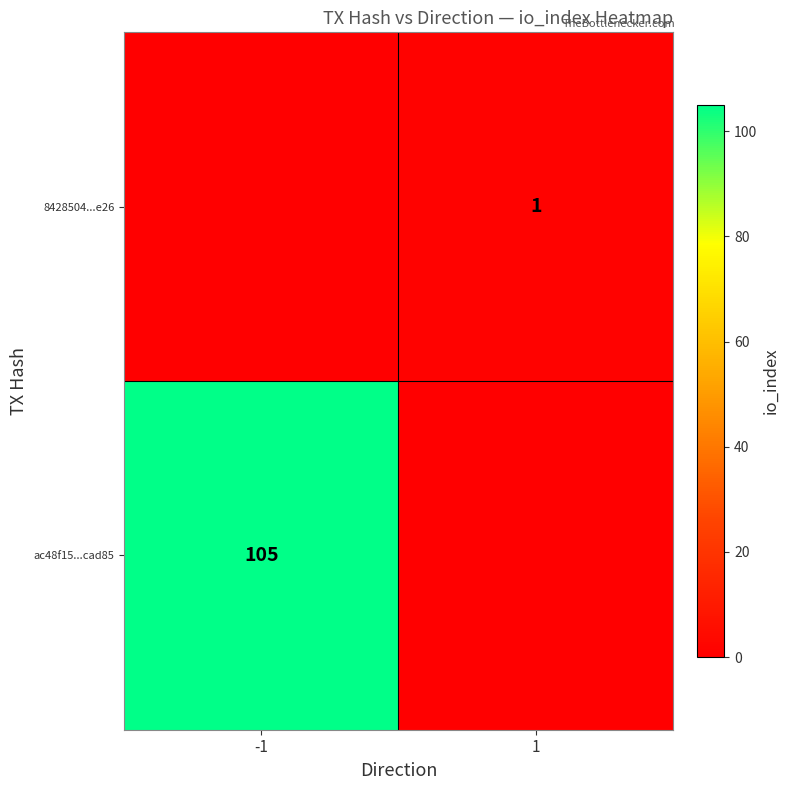

The value of 8428504...e26 at 1 is 1. True or false?

True